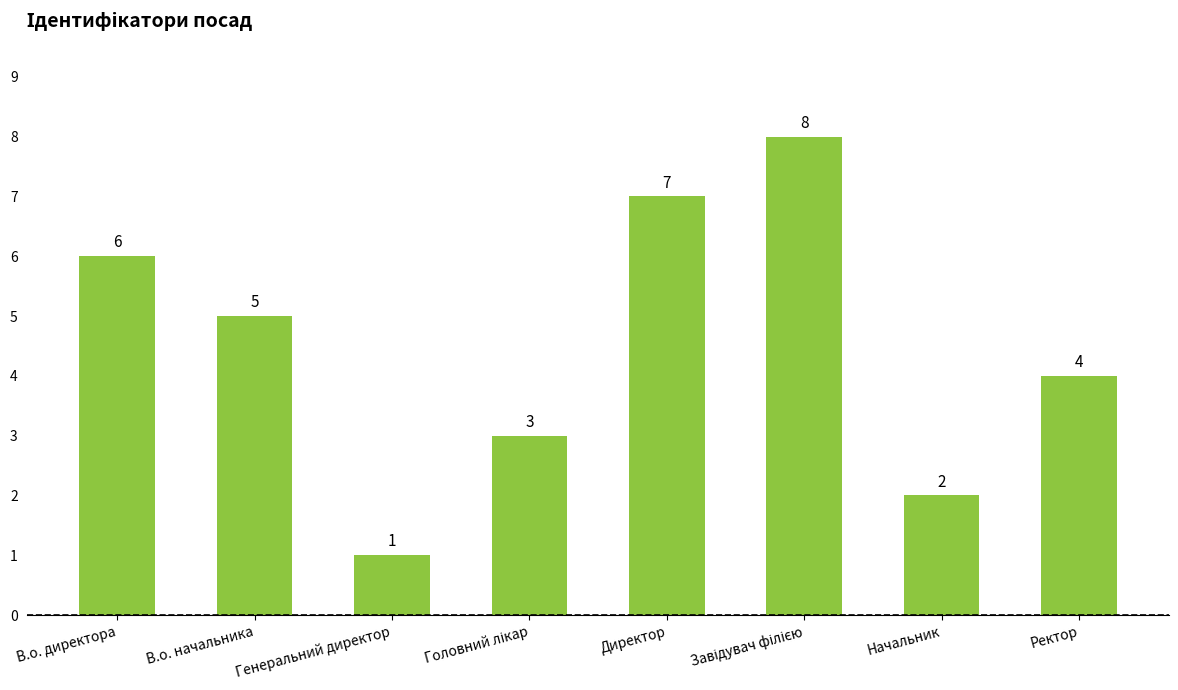

At which label does the data first exceed 5?

В.о. директора